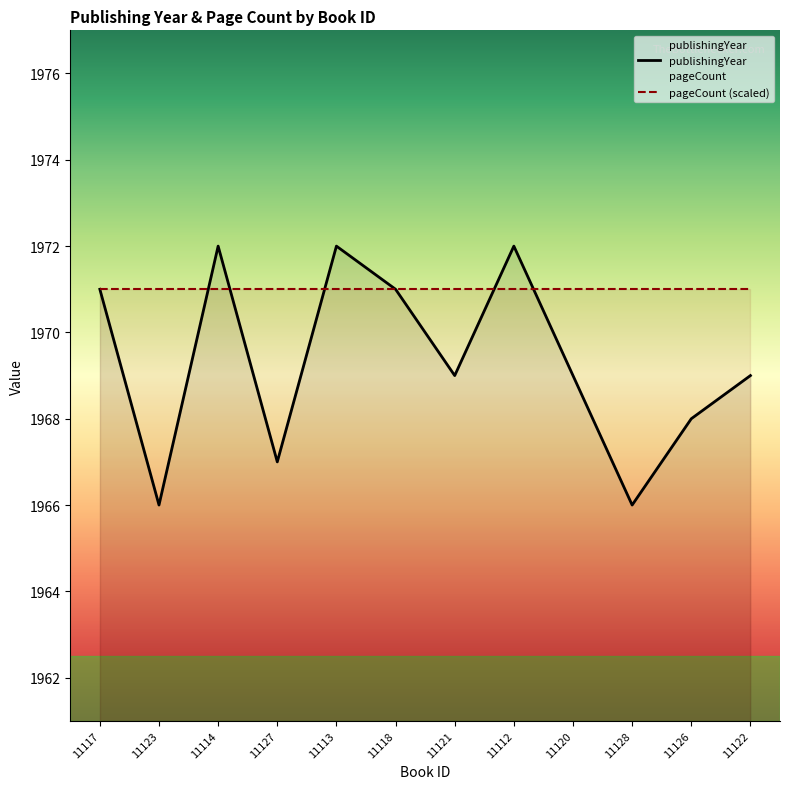

What position from the right is 11120?

4